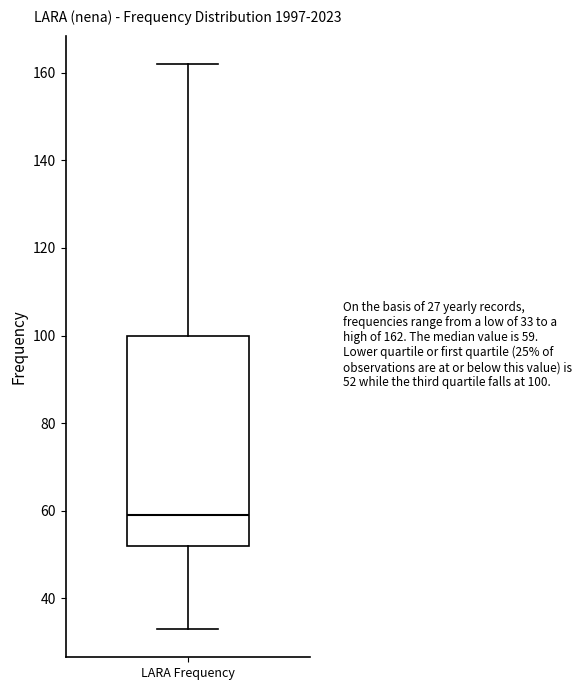

Where does the median line of the box for LARA Frequency sit on the y-axis? The values are not printed on the chart, so give them approximately, as read against the axis.

60